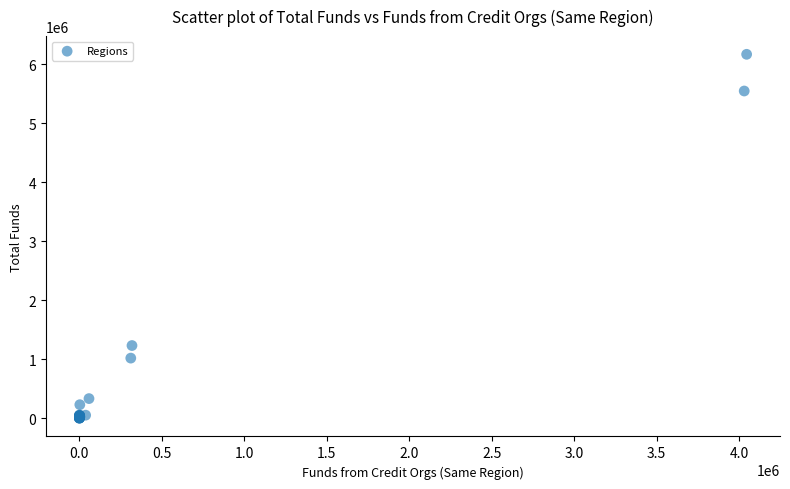

What Y value in the scatter plot is closest to 3083866?

1232742